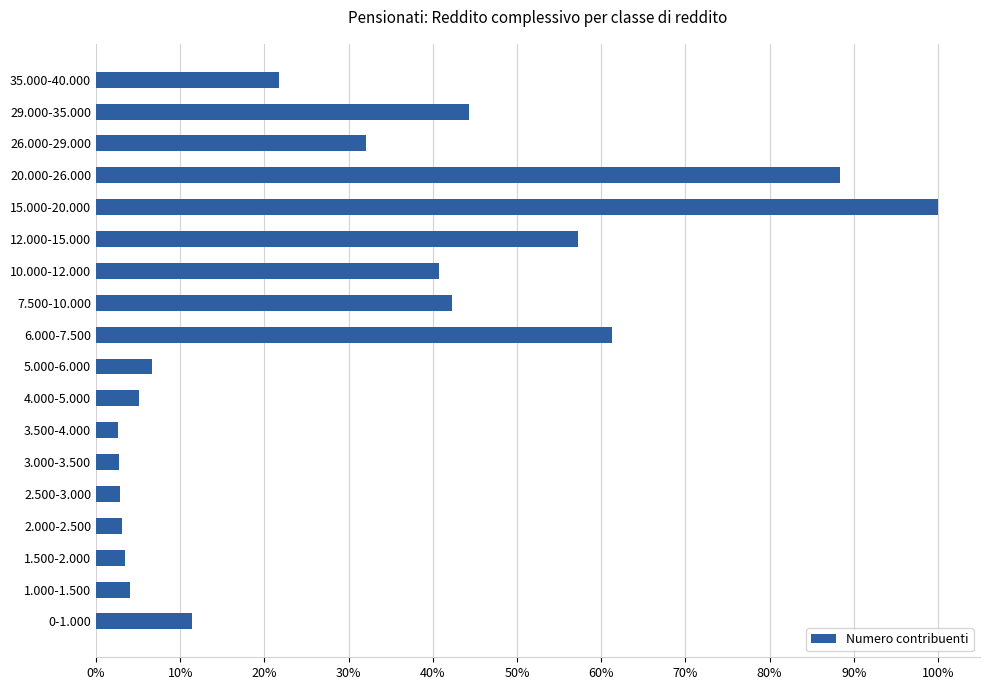

What is the minimum value shown in the chart?

2.7